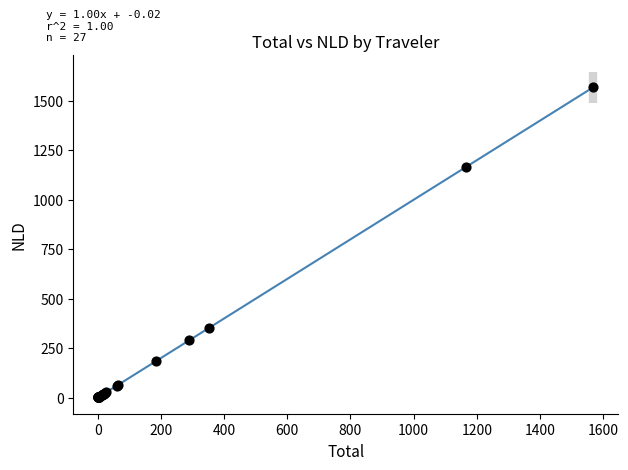

What Y value in the scatter plot is closest to 785?

1166.0